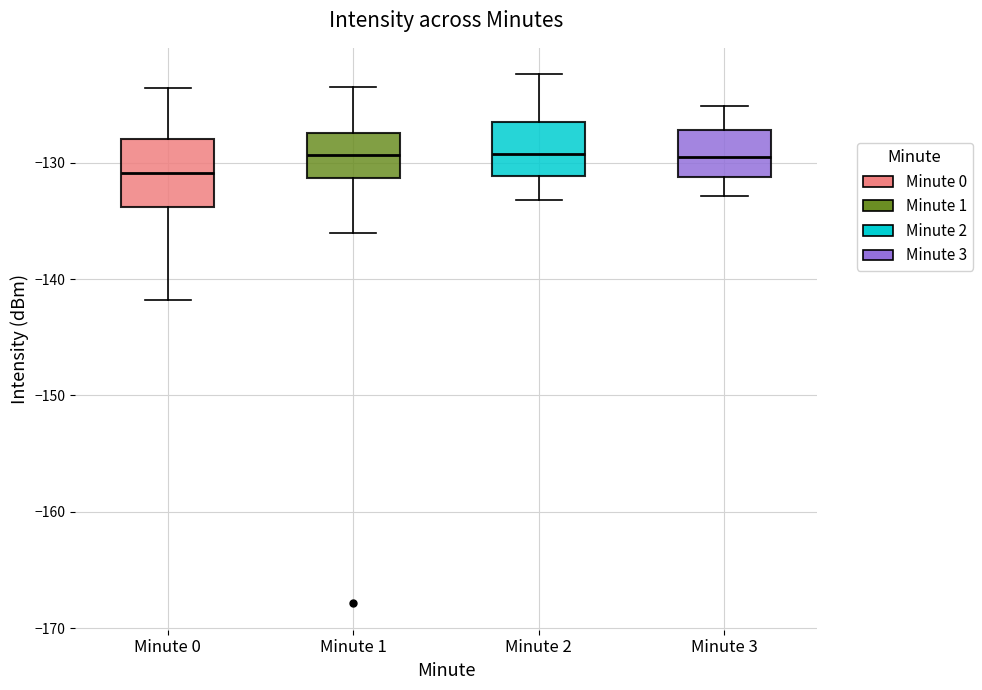

Which box is the tallest, from its lower edge to its upper edge?

Minute 0